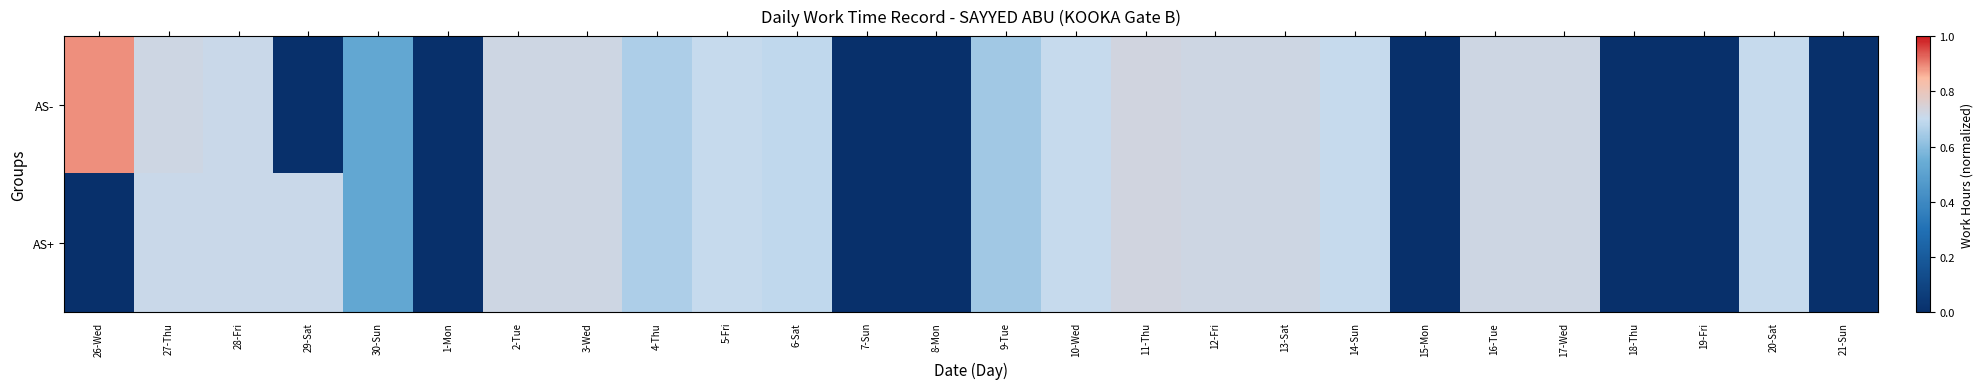

What is the total value across all series at 10-Wed?

1.4